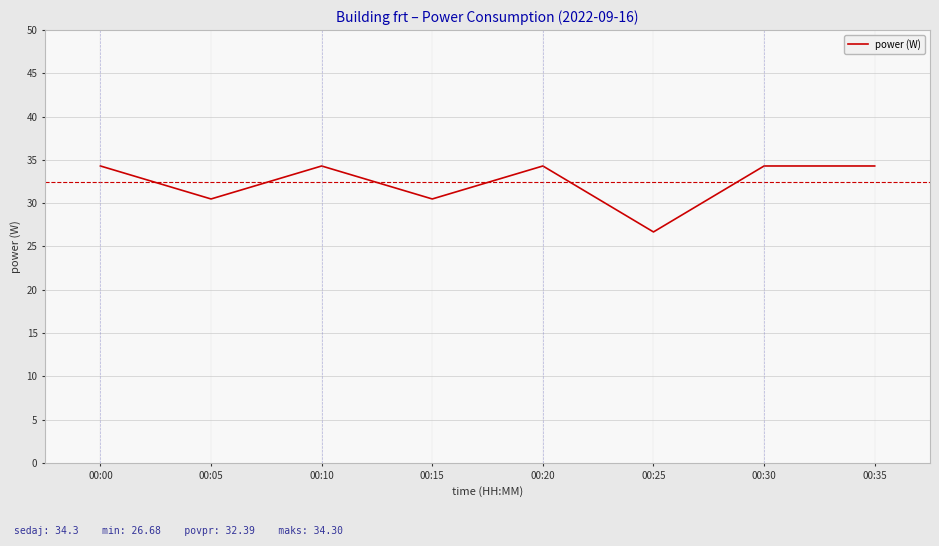

Is this an area chart (filled region under the line)?

No